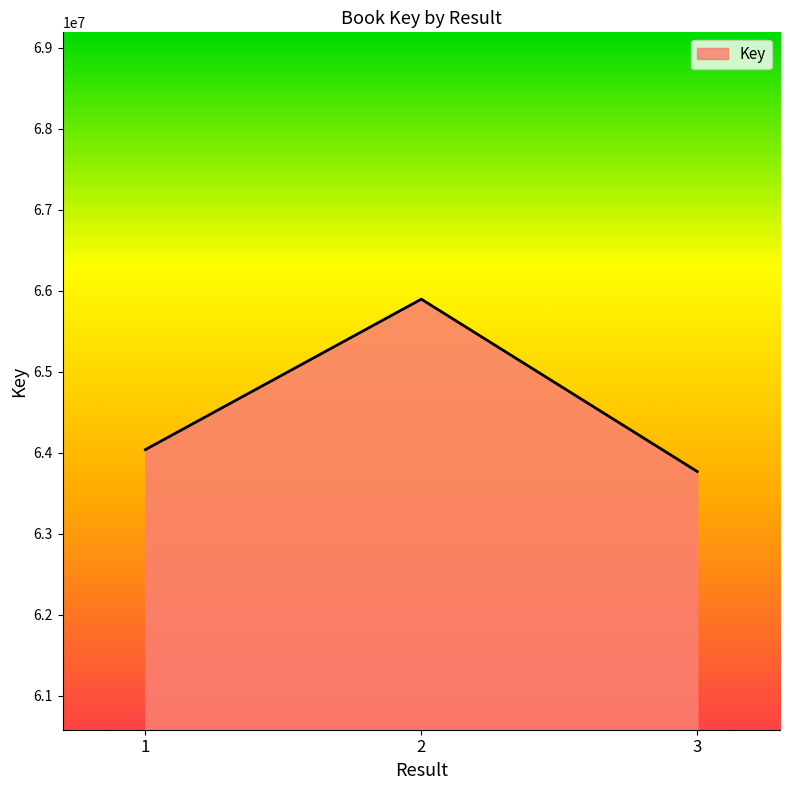

Which has a higher value, 1 or 2?

2